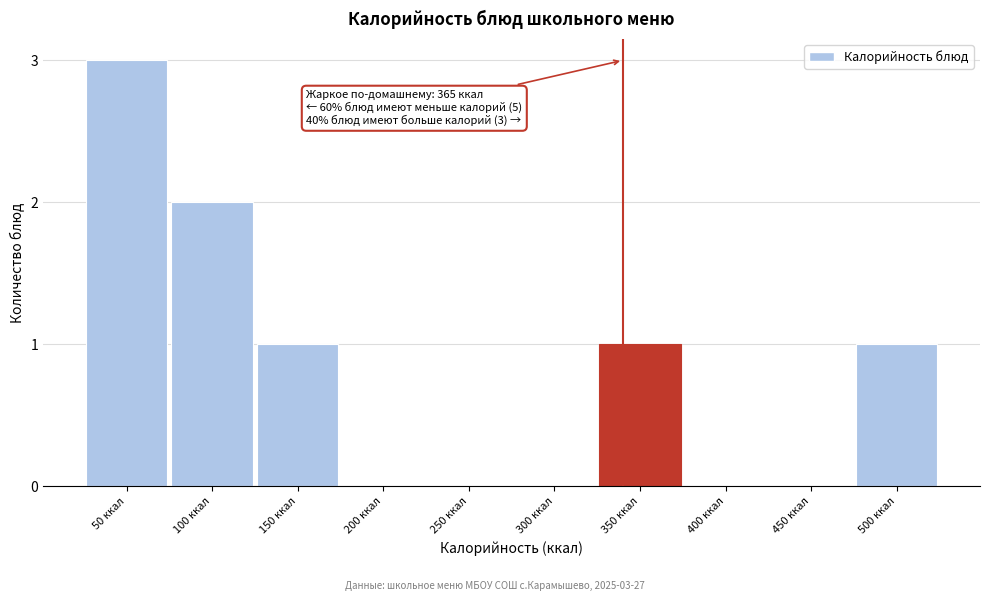

Reading left to right, list all the values displayed in this chart.

50 ккал=3	100 ккал=2	150 ккал=1	200 ккал=0	250 ккал=0	300 ккал=0	350 ккал=1	400 ккал=0	450 ккал=0	500 ккал=1